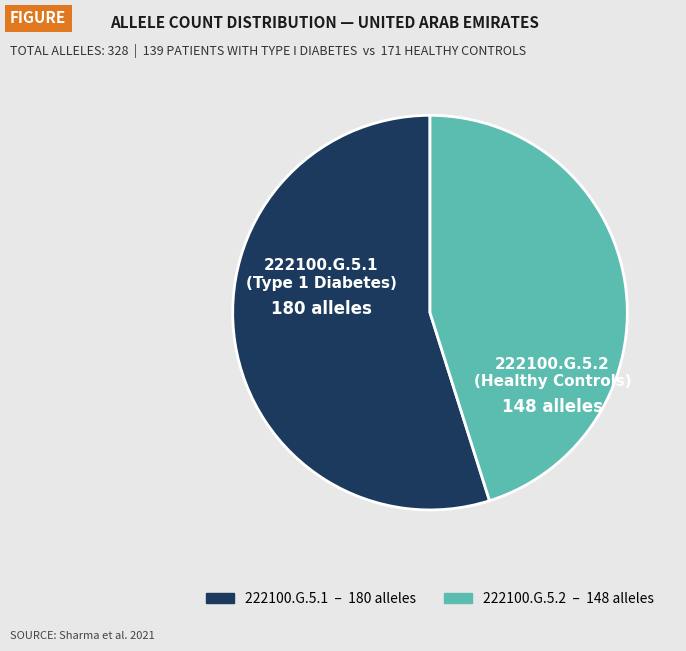

Which category has the biggest portion of the pie?

222100.G.5.1